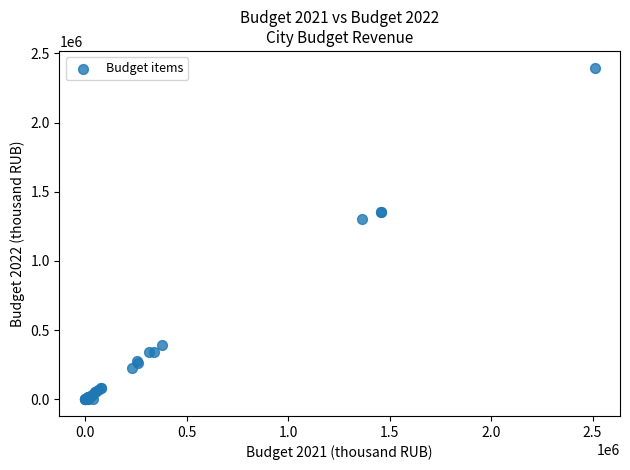

What Y value in the scatter plot is closest to 1198449?

1301686.8